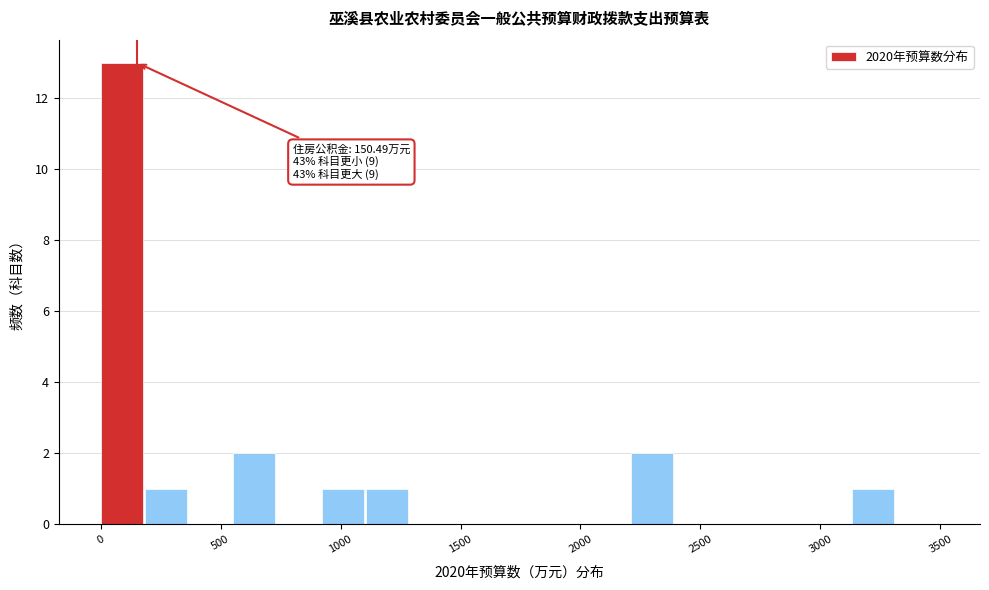

Read against the x-axis, roughly where is the centre of the tallest bar?

100